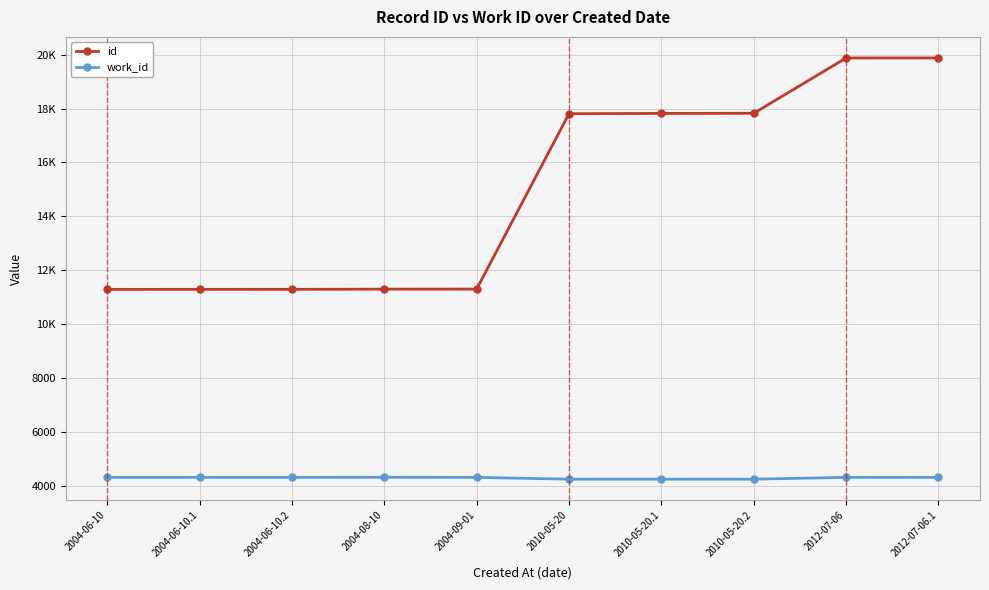

What is the total value across all series at 2004-09-01?

15630